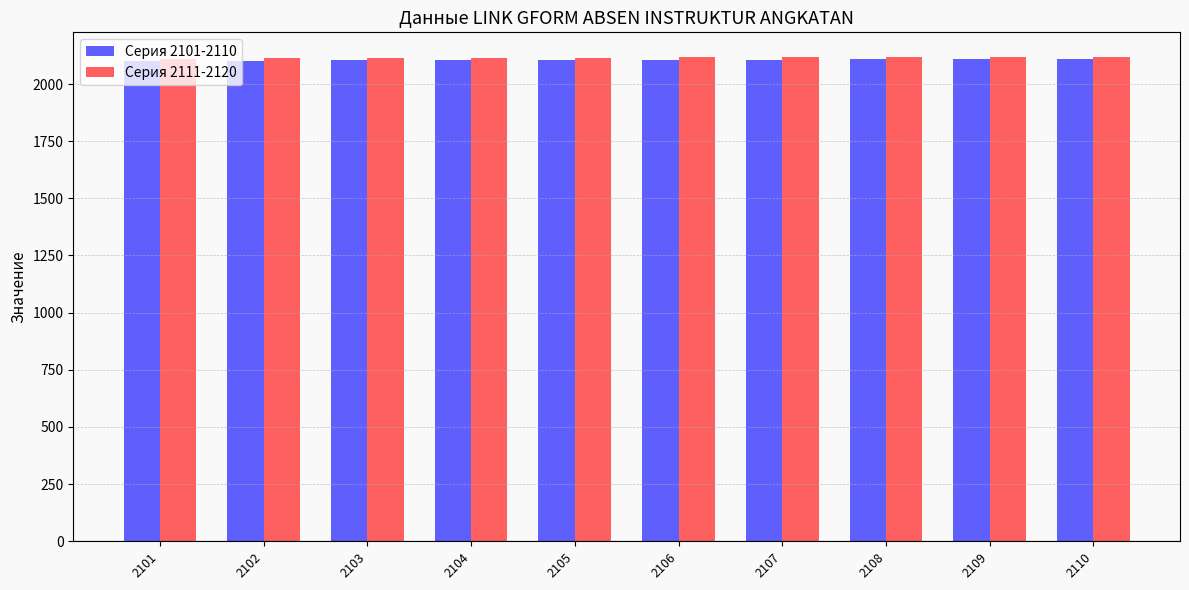

The Серия 2111-2120 series shows 2119 at 2109. True or false?

True